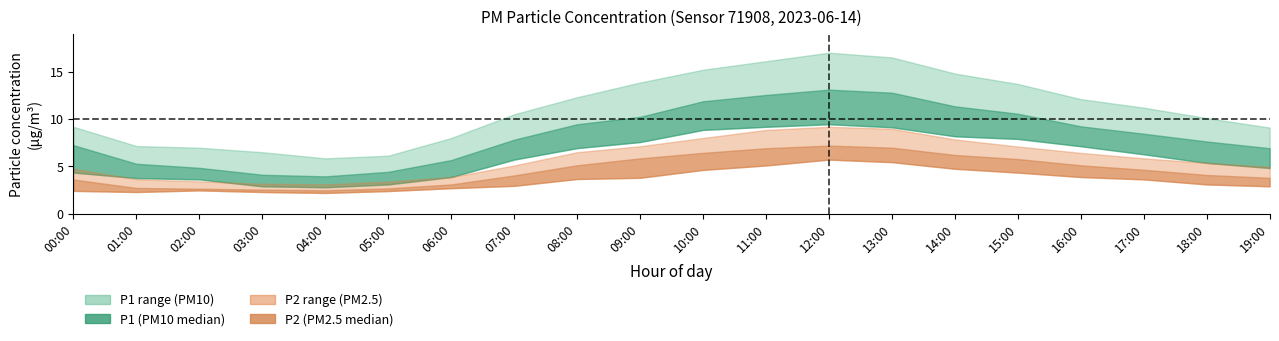

Does the chart have visible grid lines?

No